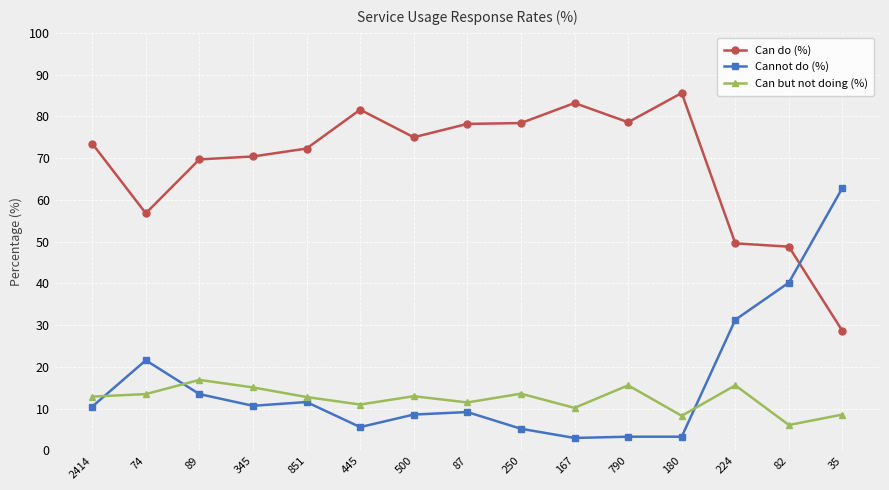

Count the number of data series in this chart.

3